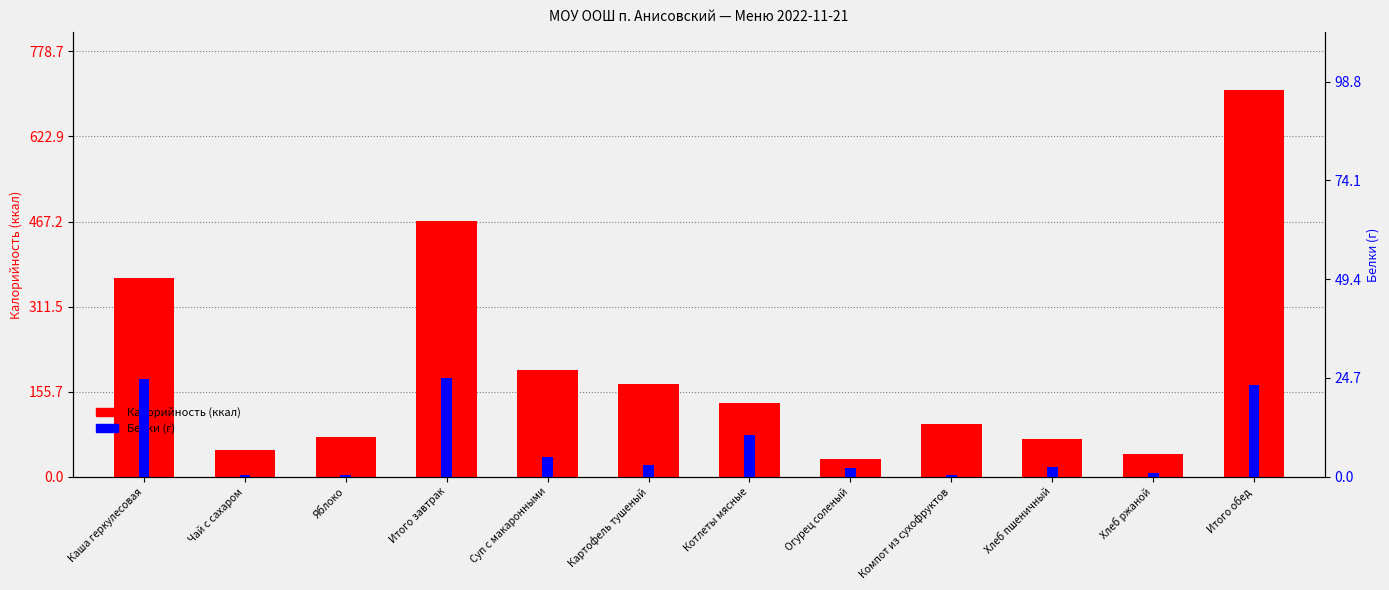

At how many categories does at least one series exceed 425?

2